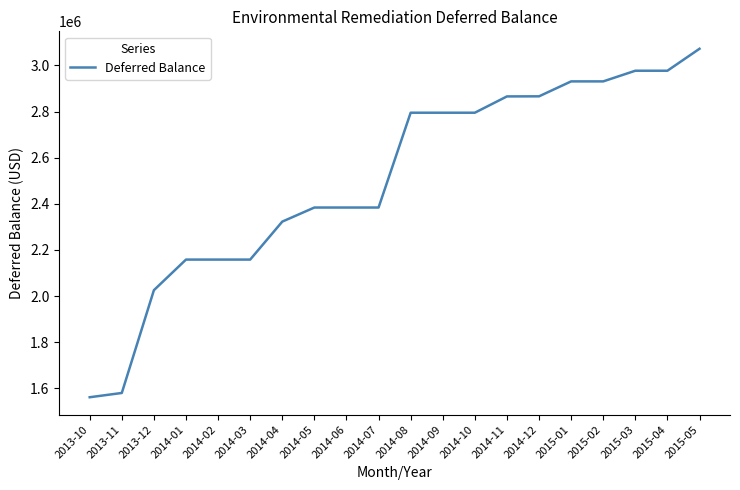

Read the value at 2013-12.

2025387.0